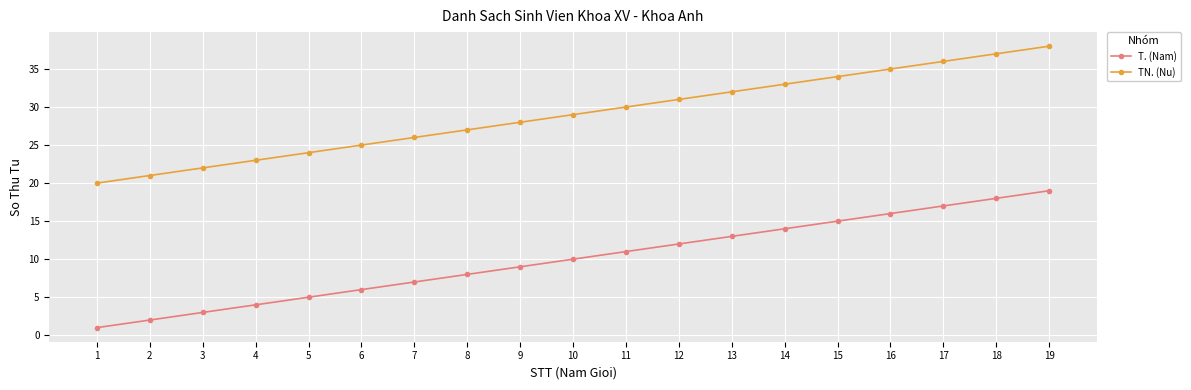

What is the spread (max minus min) of values at 16?

19